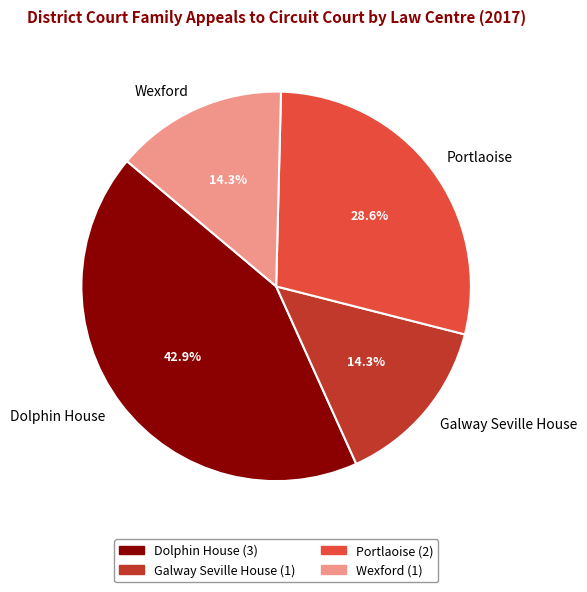

To the nearest percent, what is the difference between the largest and smallest slice percentages?

29%